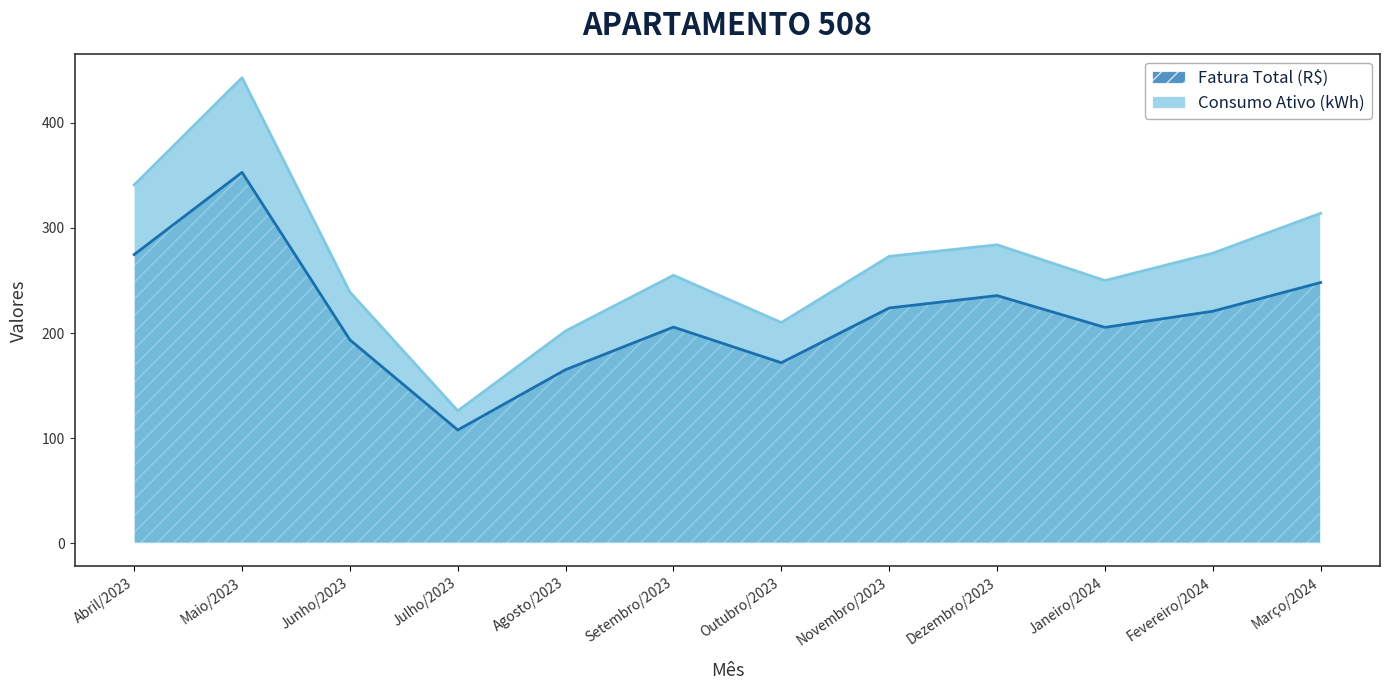

True or false: Fatura Total (R$) and Consumo Ativo (kWh) cross at least once.

False